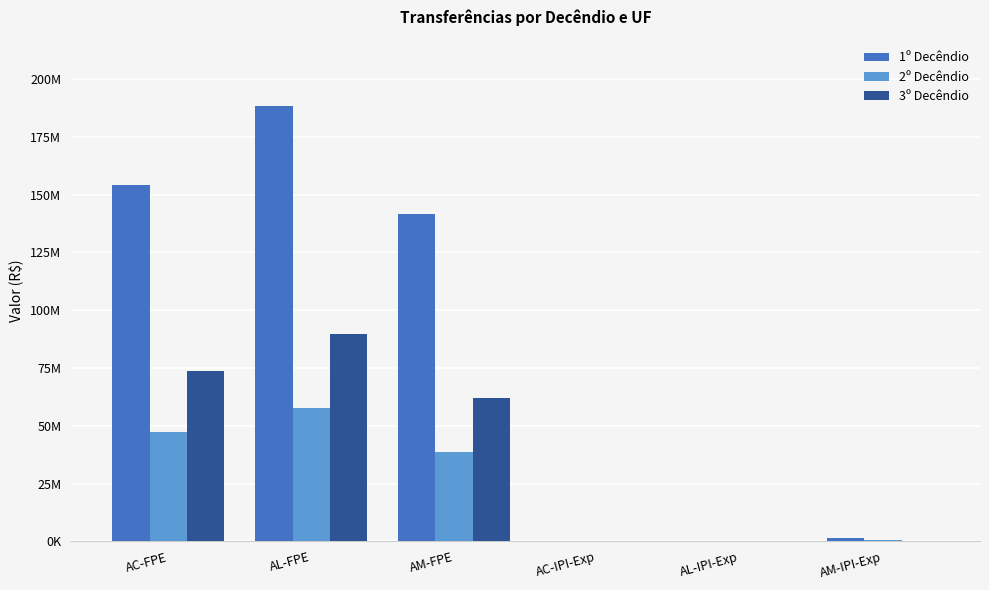

What are all the series names shown in the legend?

1º Decêndio, 2º Decêndio, 3º Decêndio